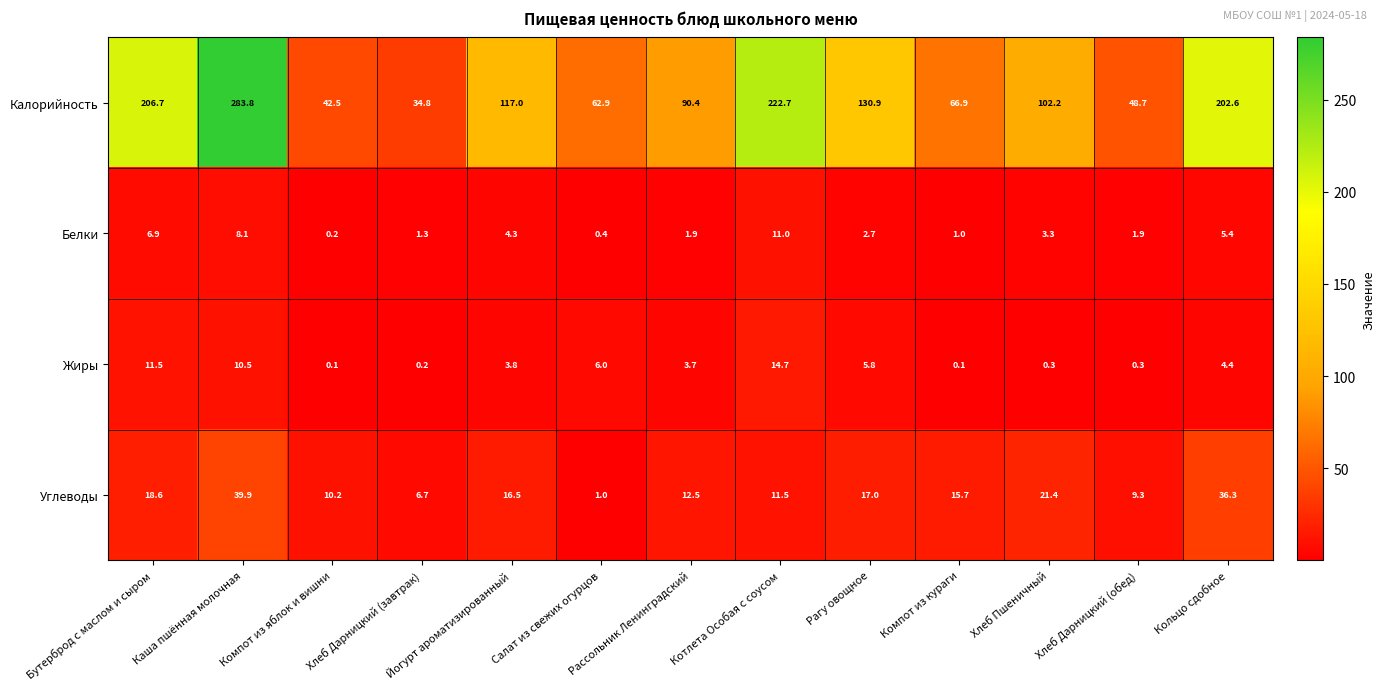

Where does the Белки series first go above 2?

Бутерброд с маслом и сыром